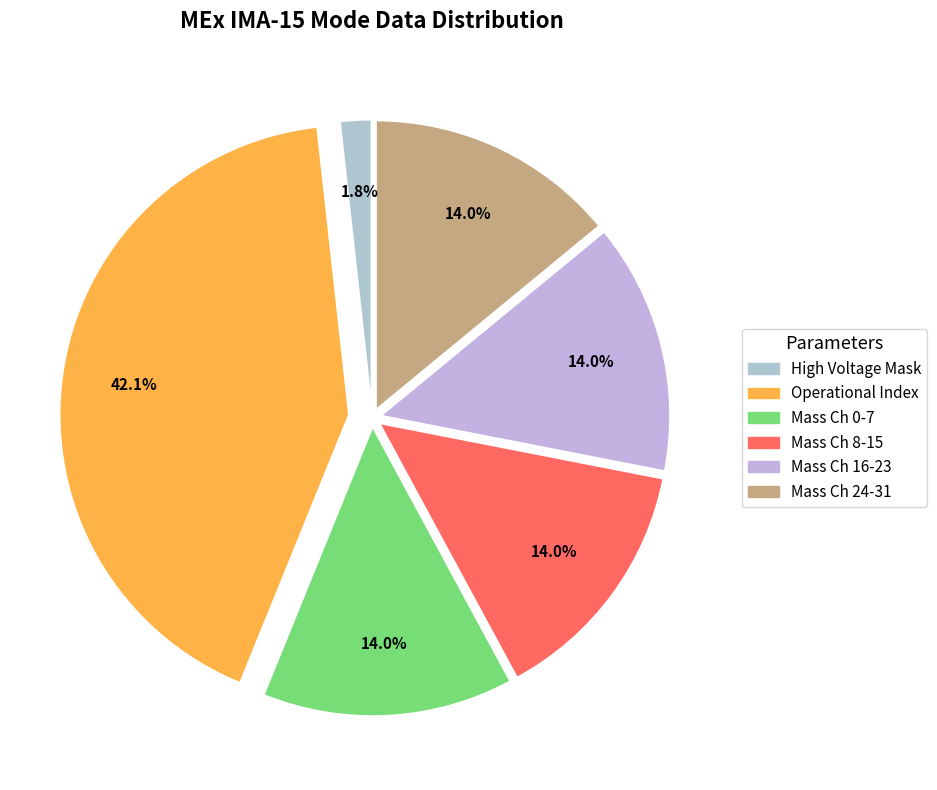

Count the number of slices in the pie.

6